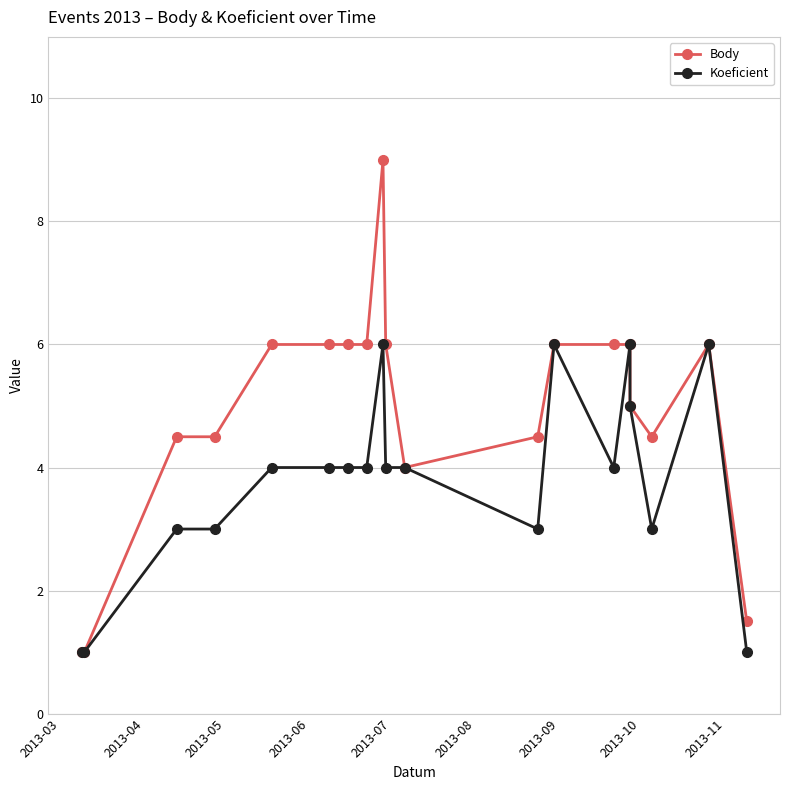

At how many categories does at least one series exceed 3?

16